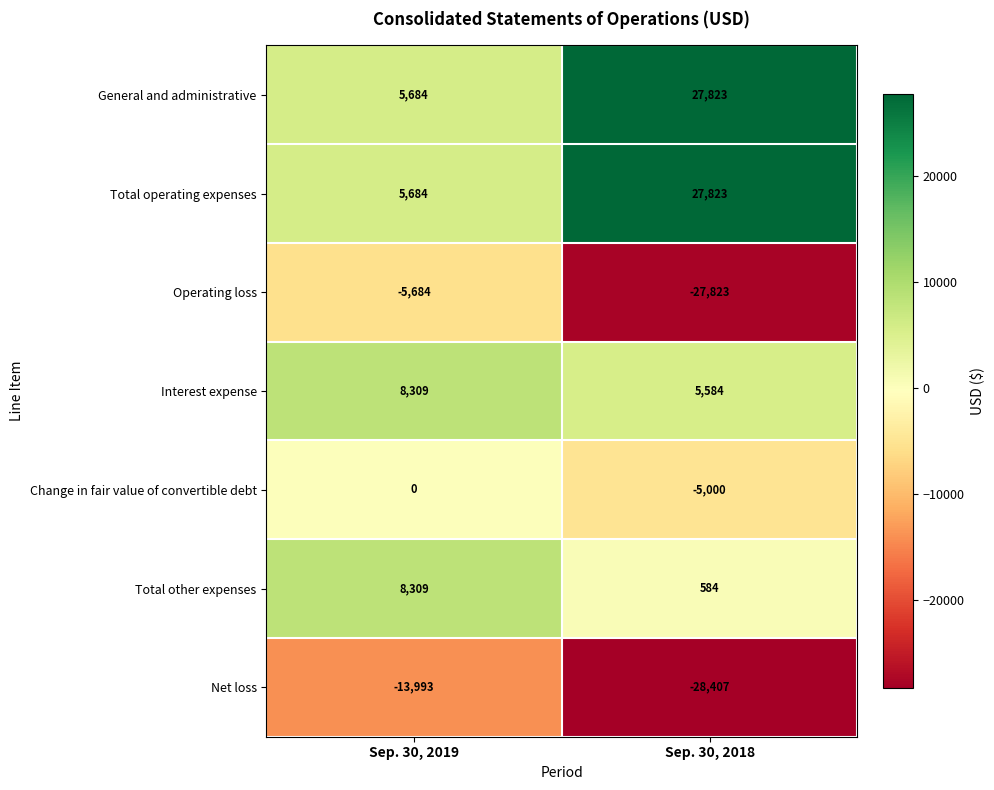

Which label corresponds to the largest value in the chart?

Sep. 30, 2018